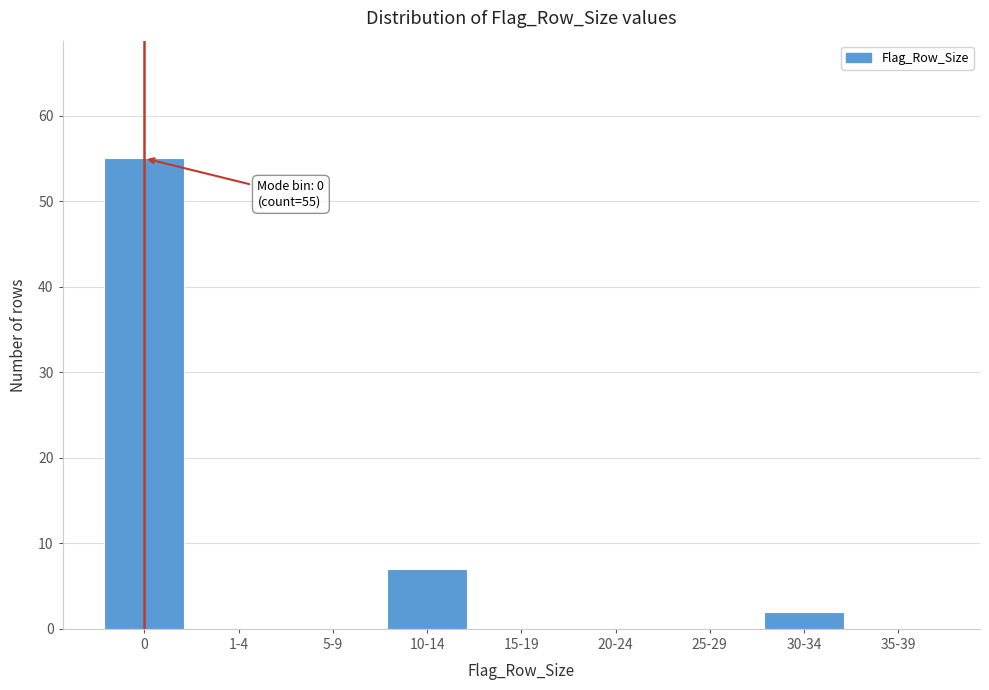

Reading left to right, what are all the values shown in this chart?

0=55	1-4=0	5-9=0	10-14=7	15-19=0	20-24=0	25-29=0	30-34=2	35-39=0